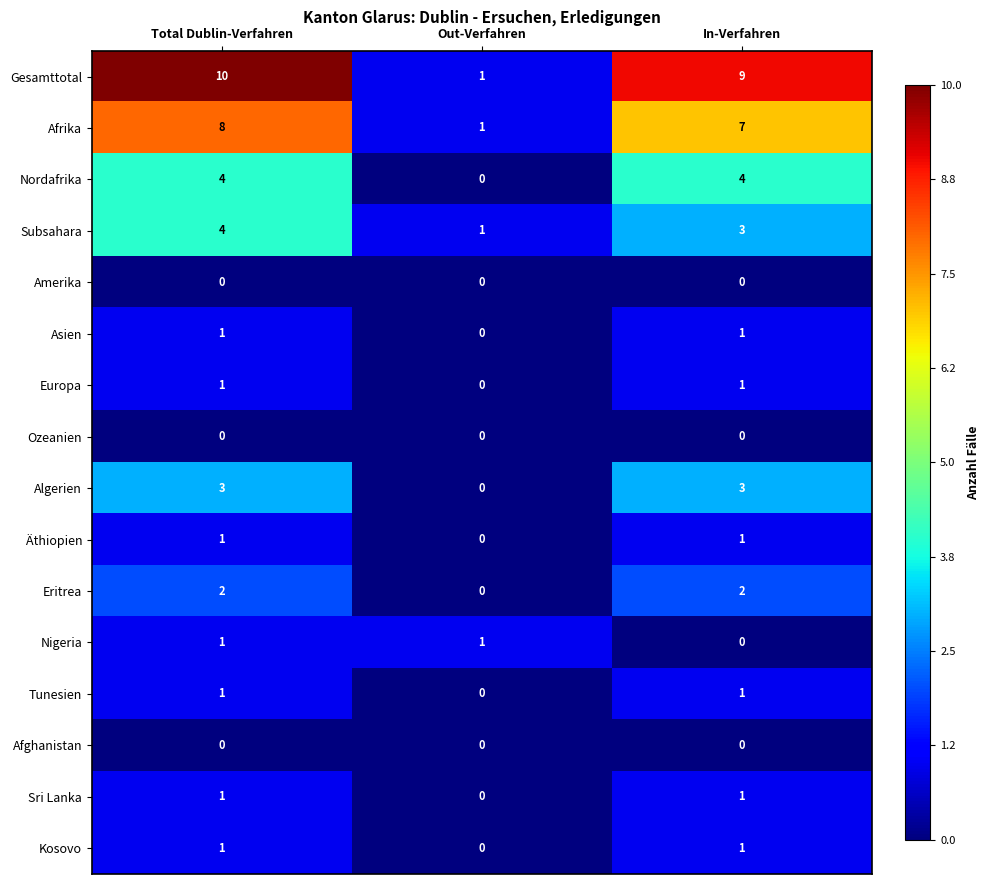

At how many categories does at least one series exceed 7?

2